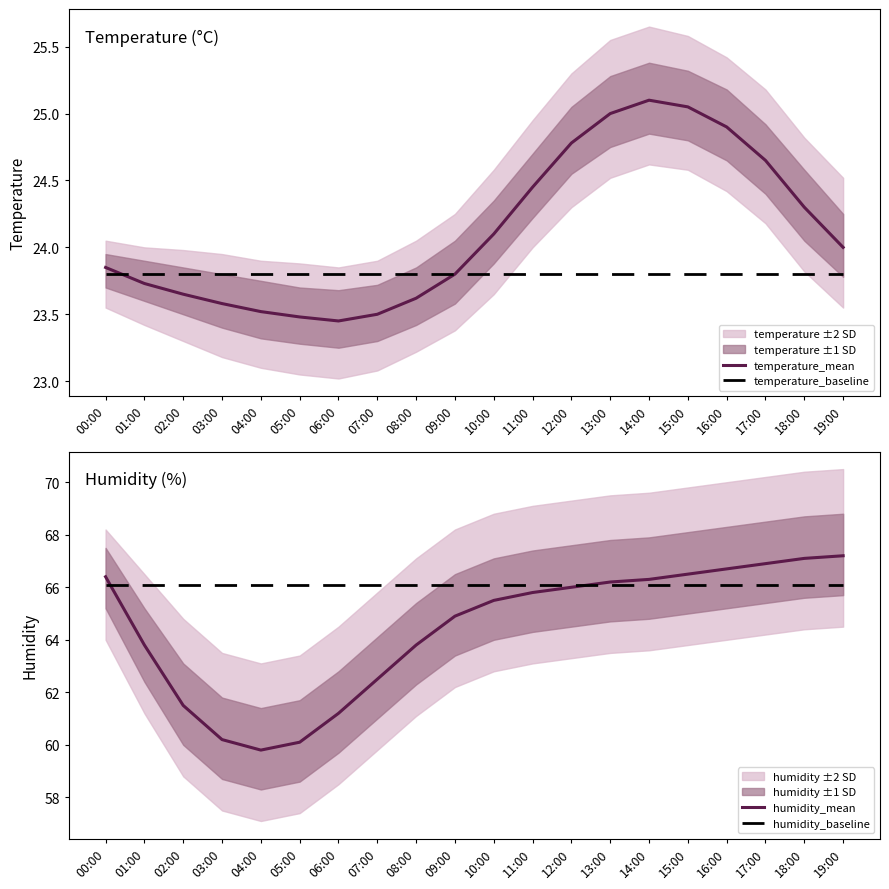

What is the total value across all series at 15:00?

181.4